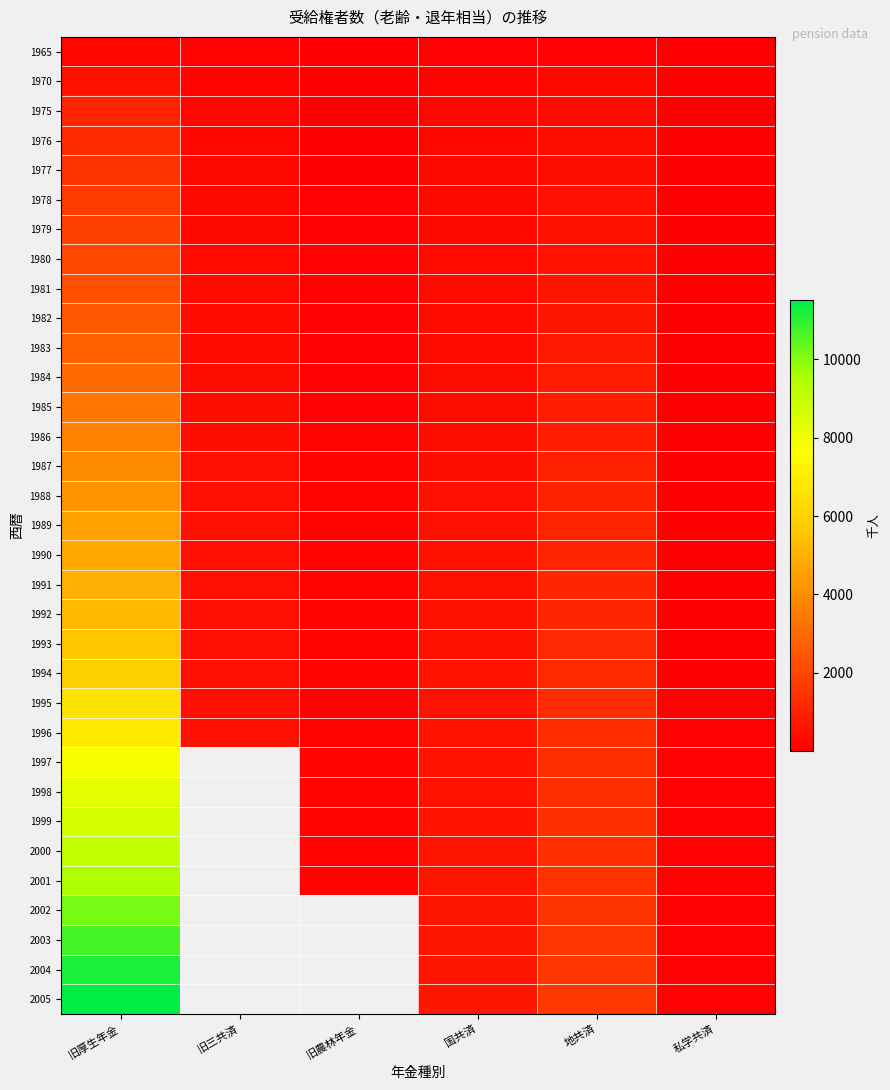

The value of 1990 at 旧農林年金 is 112.0. True or false?

True